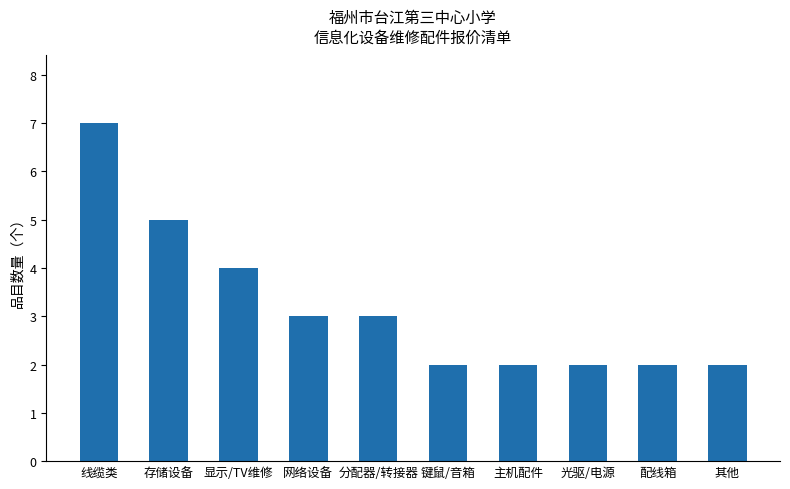

At which category does the chart reach its peak across all series?

线缆类